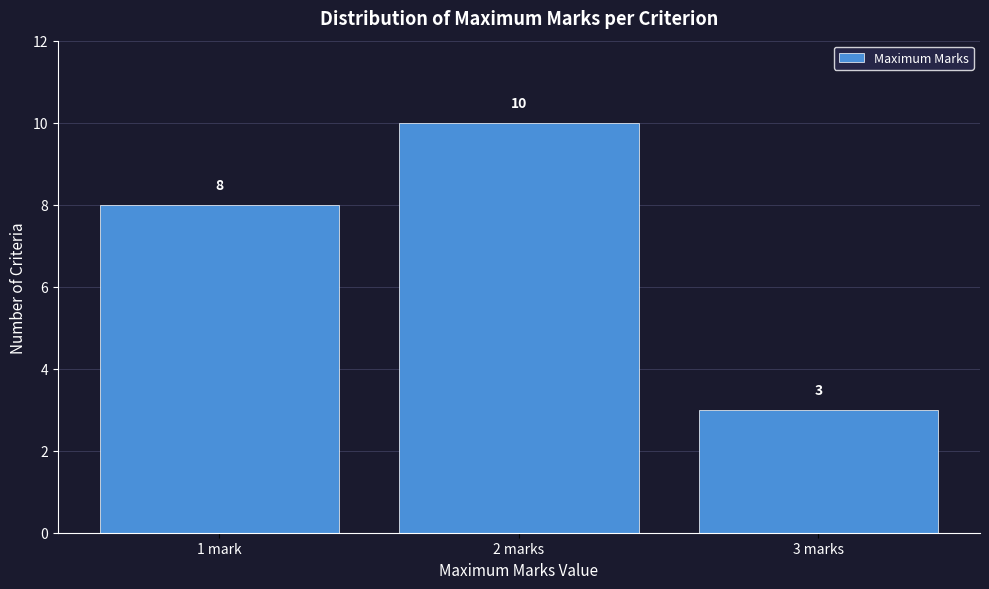

Reading left to right, transcribe all the data shown in this chart.

8	10	3